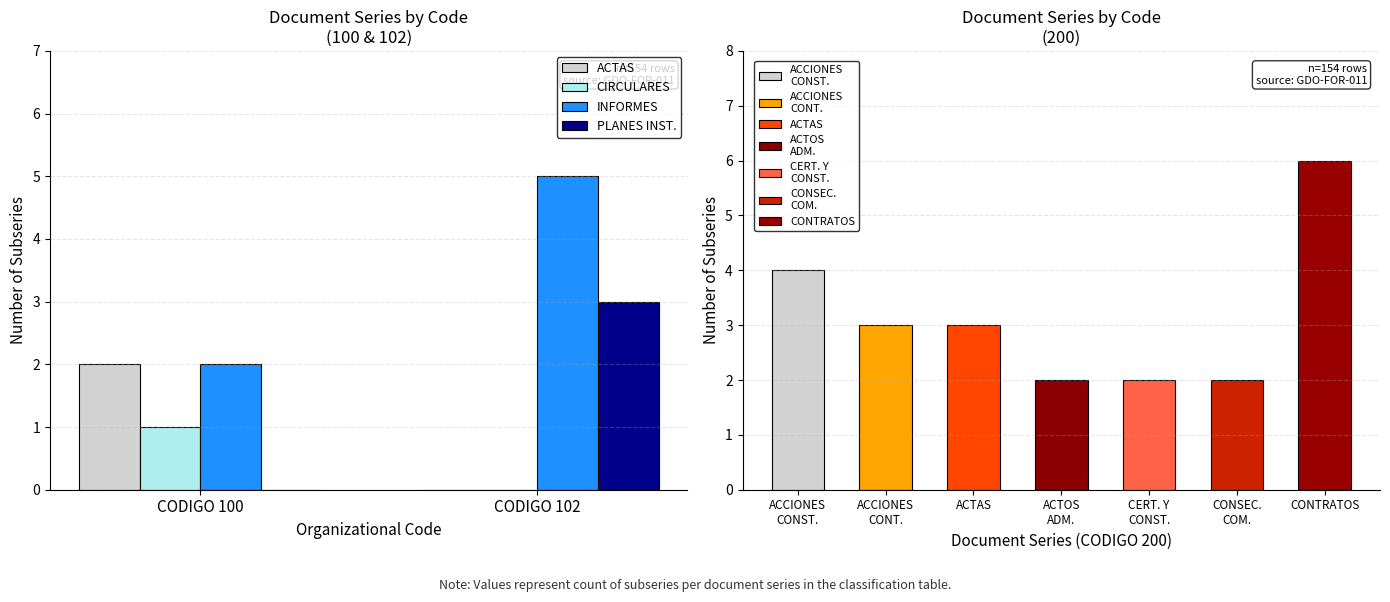

Between CODIGO 100 and CODIGO 102, which series saw the biggest shift?

INFORMES